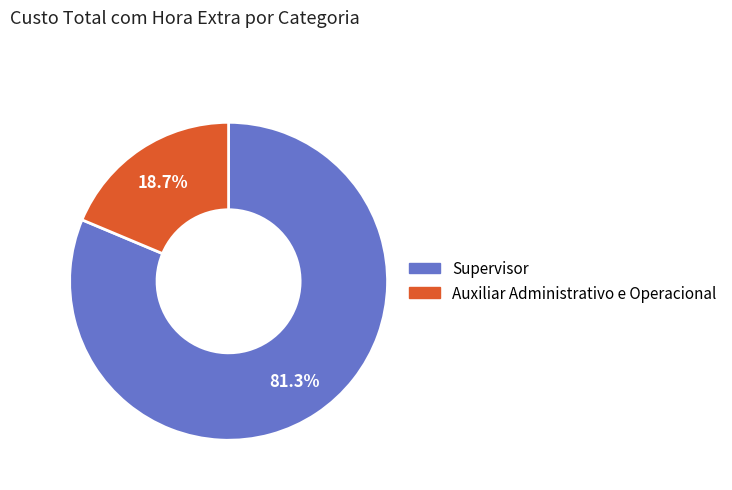

The Auxiliar Administrativo e Operacional slice represents 25% of the pie. True or false?

False